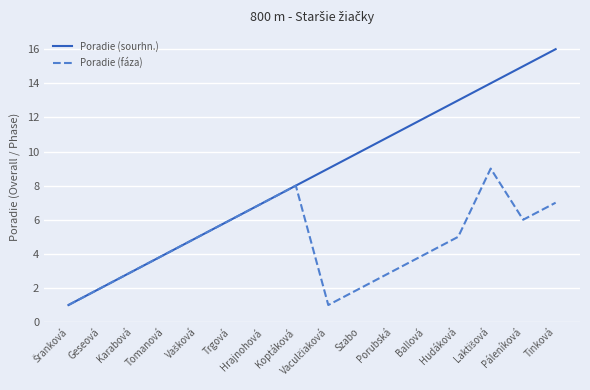

The value of Poradie (sourhn.) at Koptáková is 8. True or false?

True